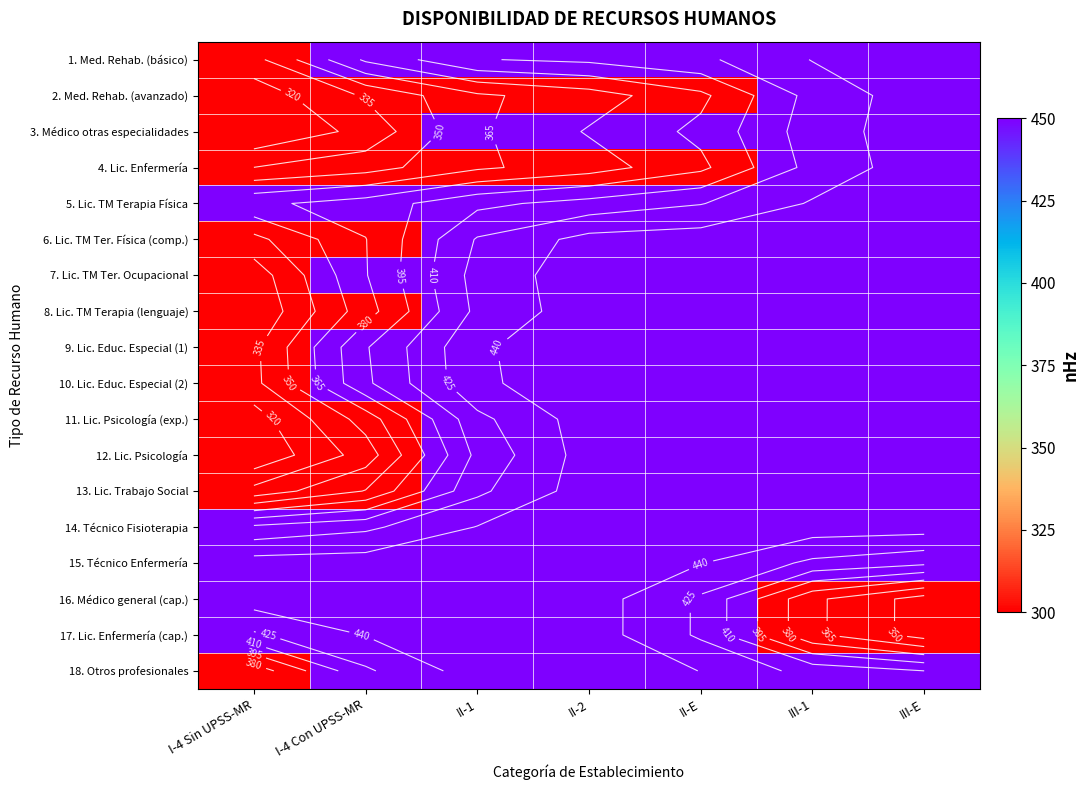

Which category has the lowest value across all series?

I-4 Sin UPSS-MR